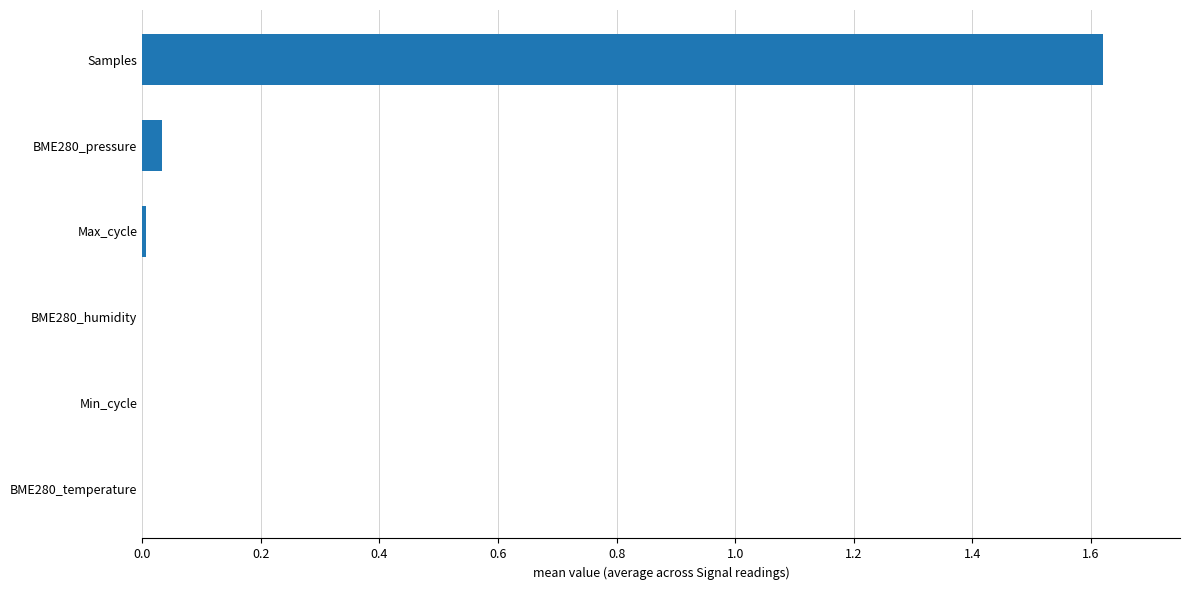

What is the average value?

0.3